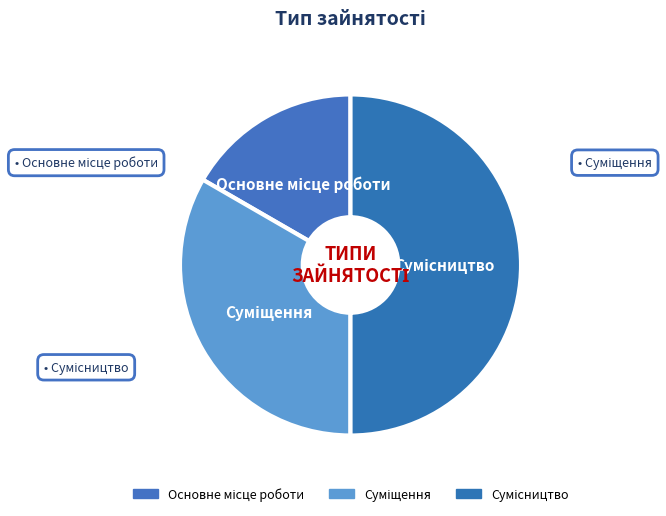

How many slices are in this pie chart?

3